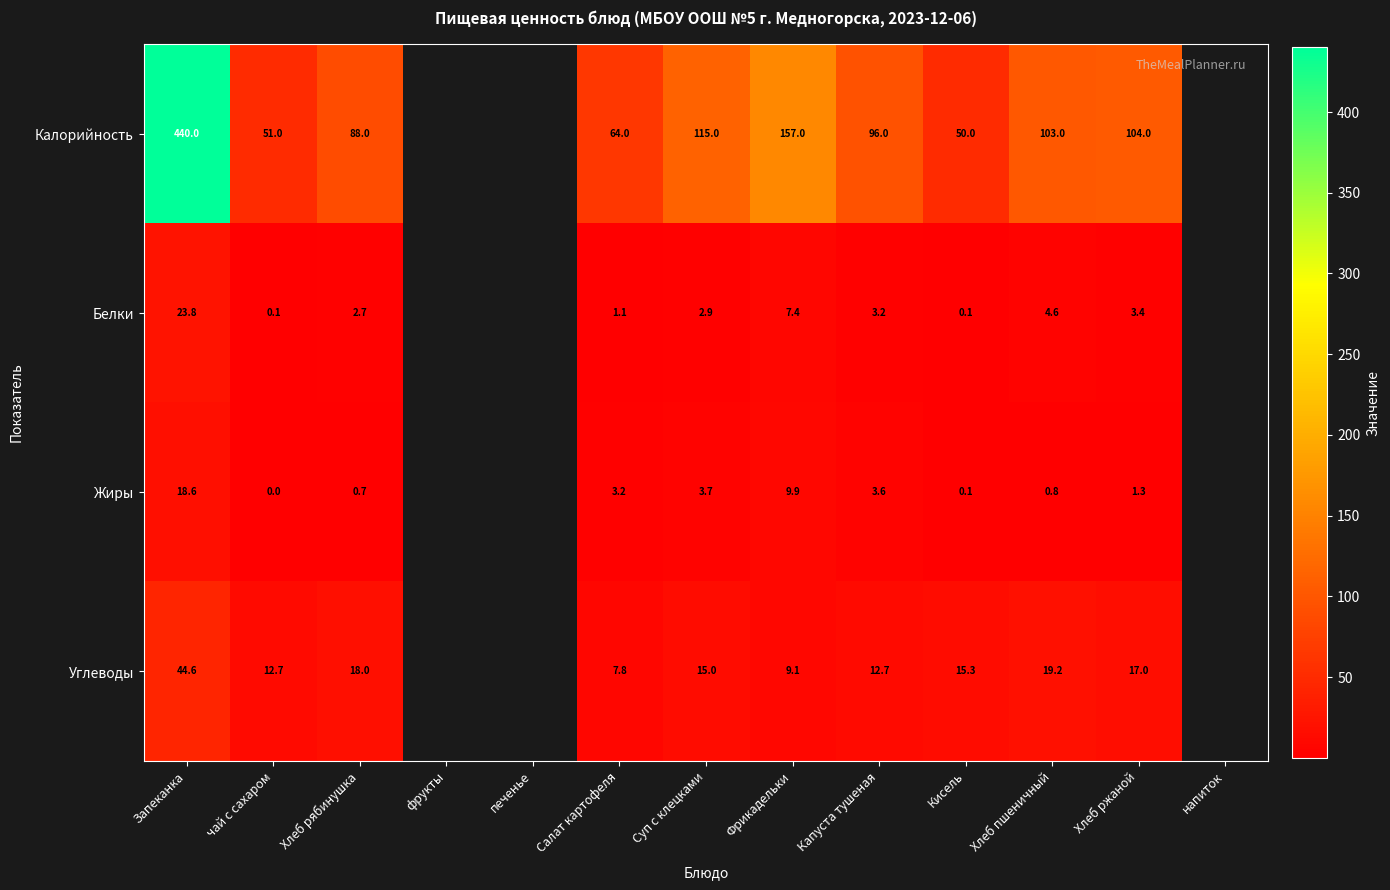

The value of Углеводы at Суп с клецками is 15.0. True or false?

True